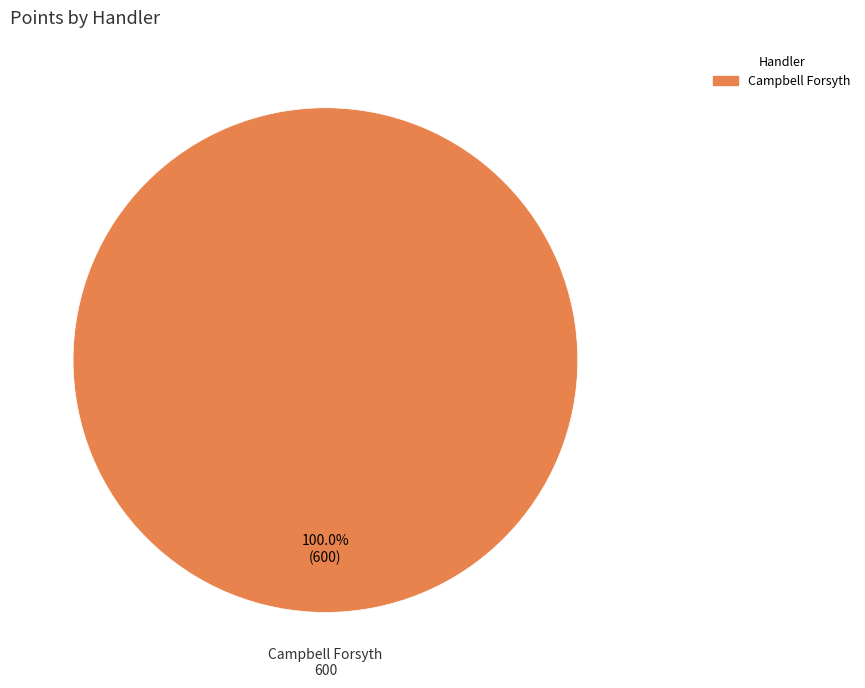

Is there any slice that represents more than half of the pie?

Yes